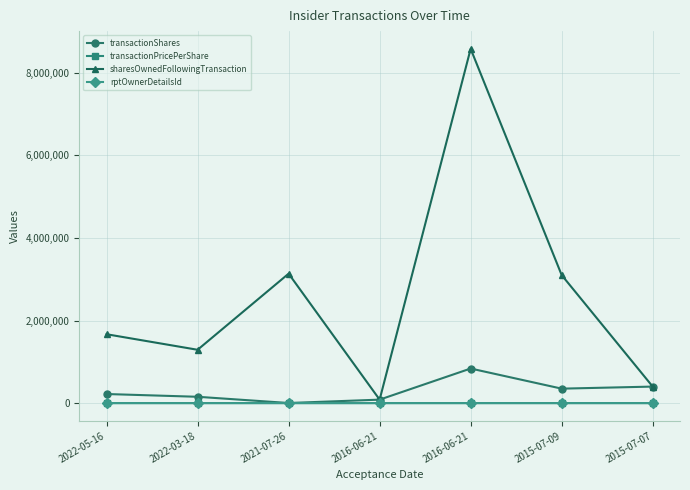

What are all the series names shown in the legend?

transactionShares, transactionPricePerShare, sharesOwnedFollowingTransaction, rptOwnerDetailsId